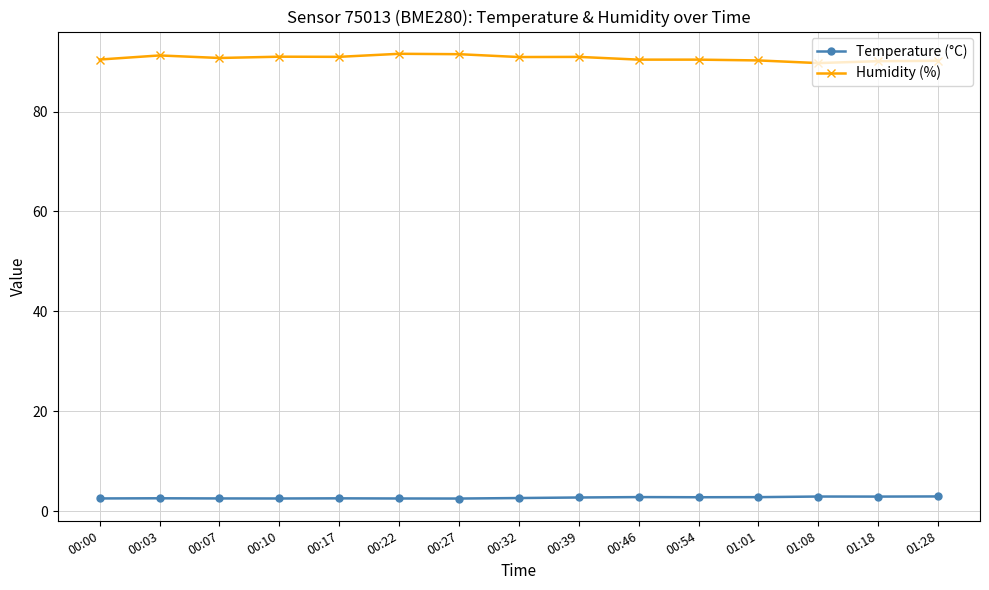

What is the greatest value displayed?

91.6